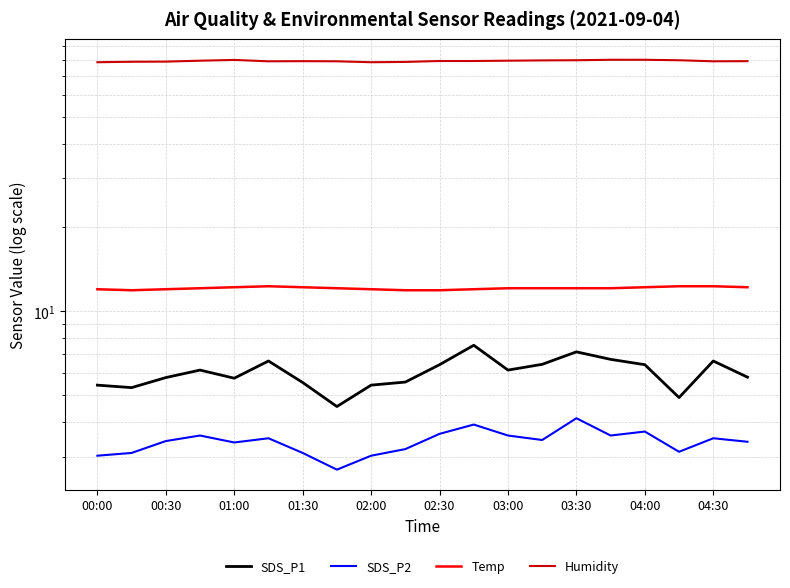

At which category is the sum across all series the highest?

03:30